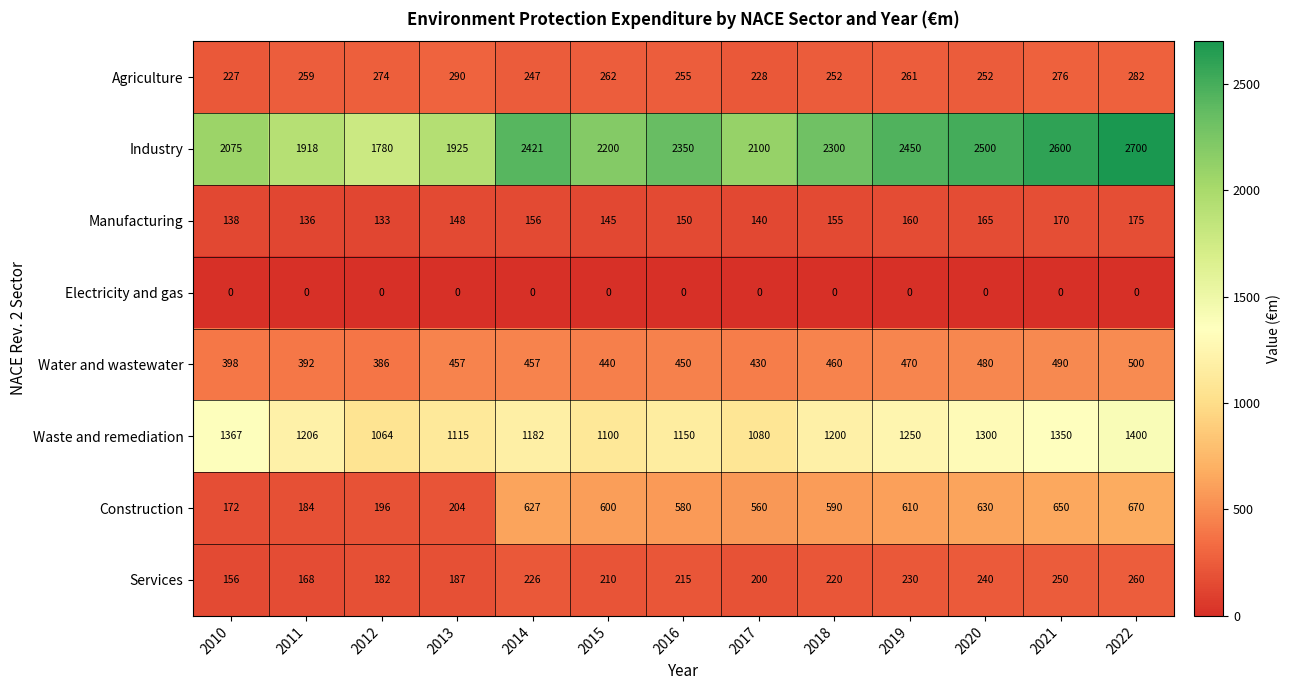

What is the difference between the maximum and minimum values in the Water and wastewater series?

114